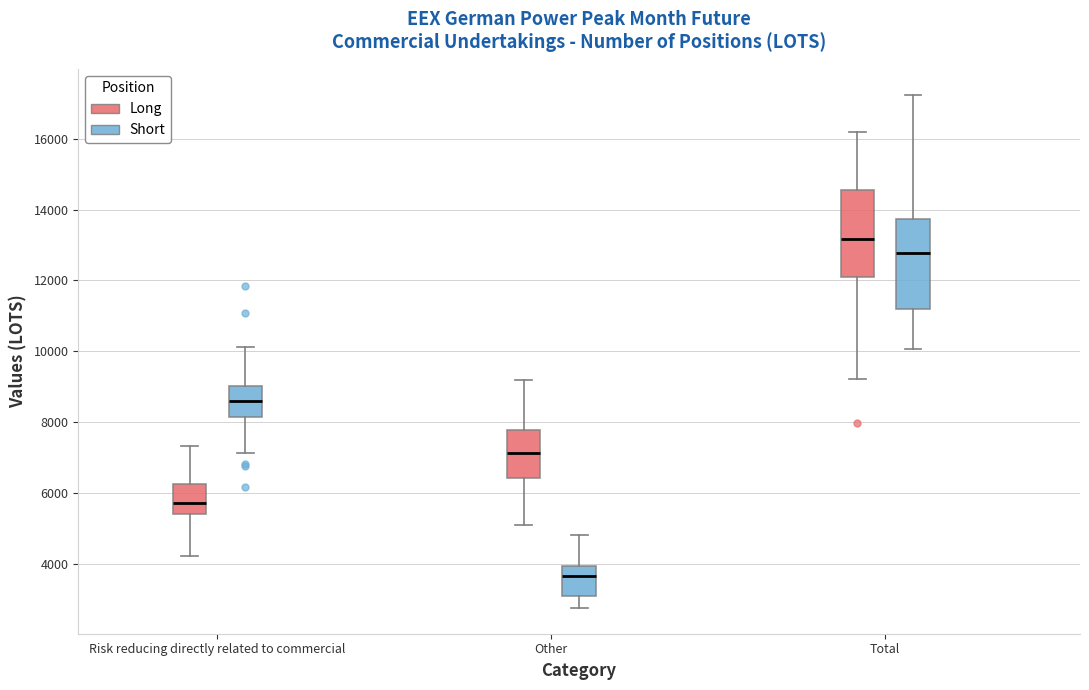

Which box has the lowest median line?

Other (Short)